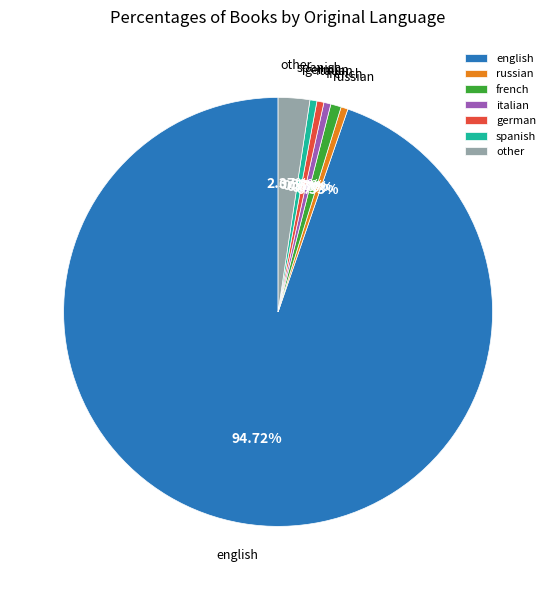

How many slices are in this pie chart?

7